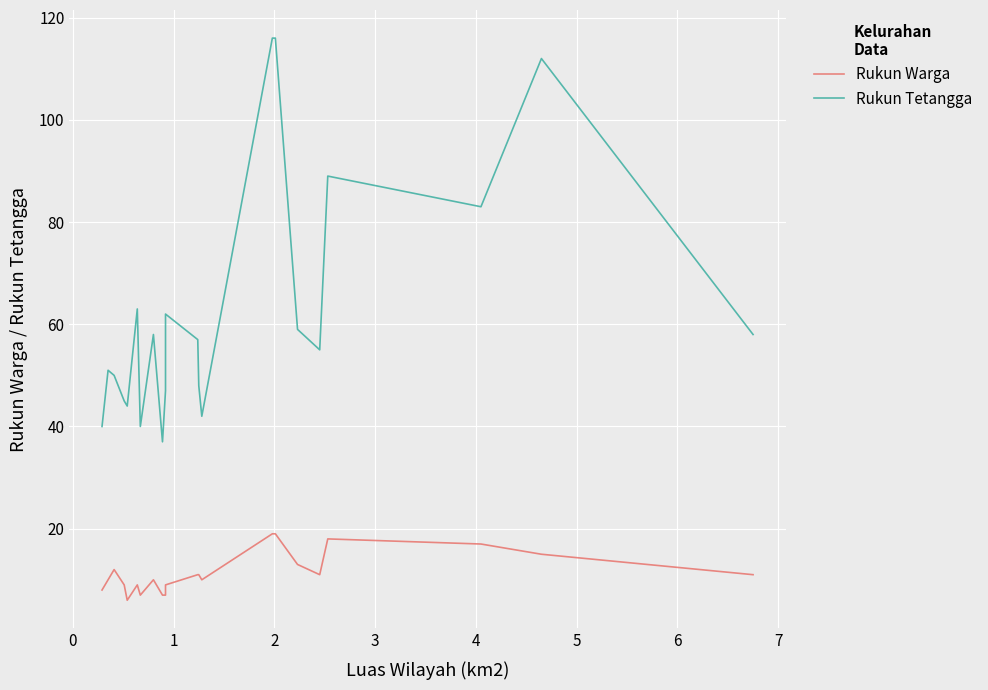

What is the highest value of the Rukun Warga series?

19